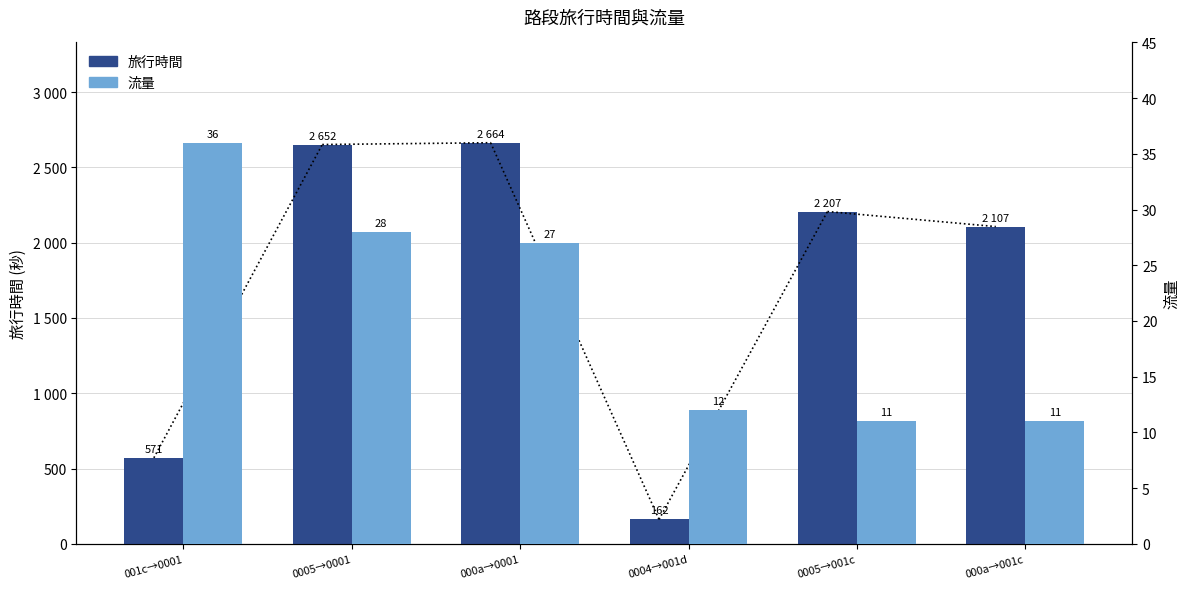

What is the difference between the highest and lowest values at 0005→001c?

2196